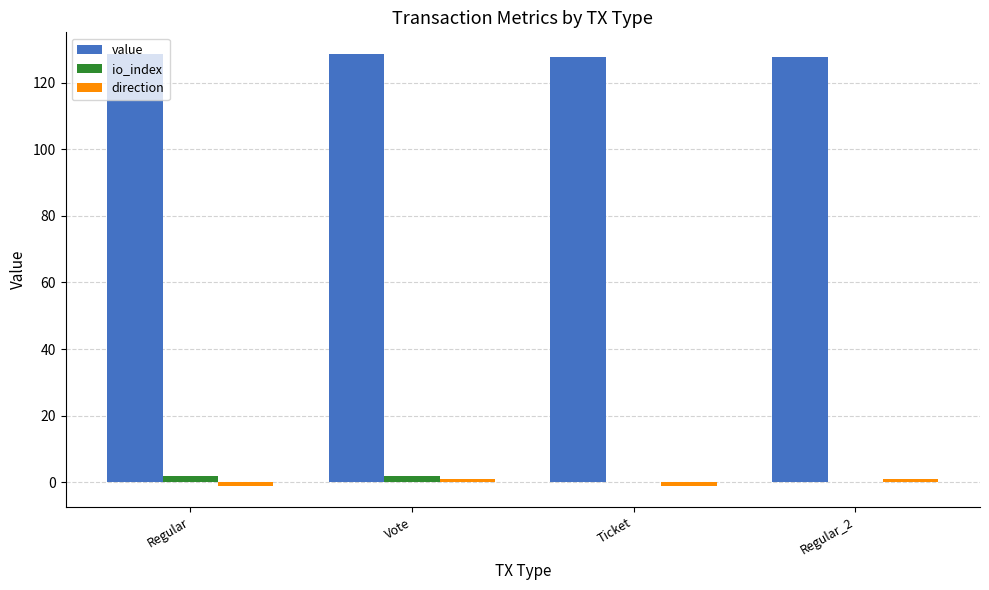

What is the sum of all value values?

512.5